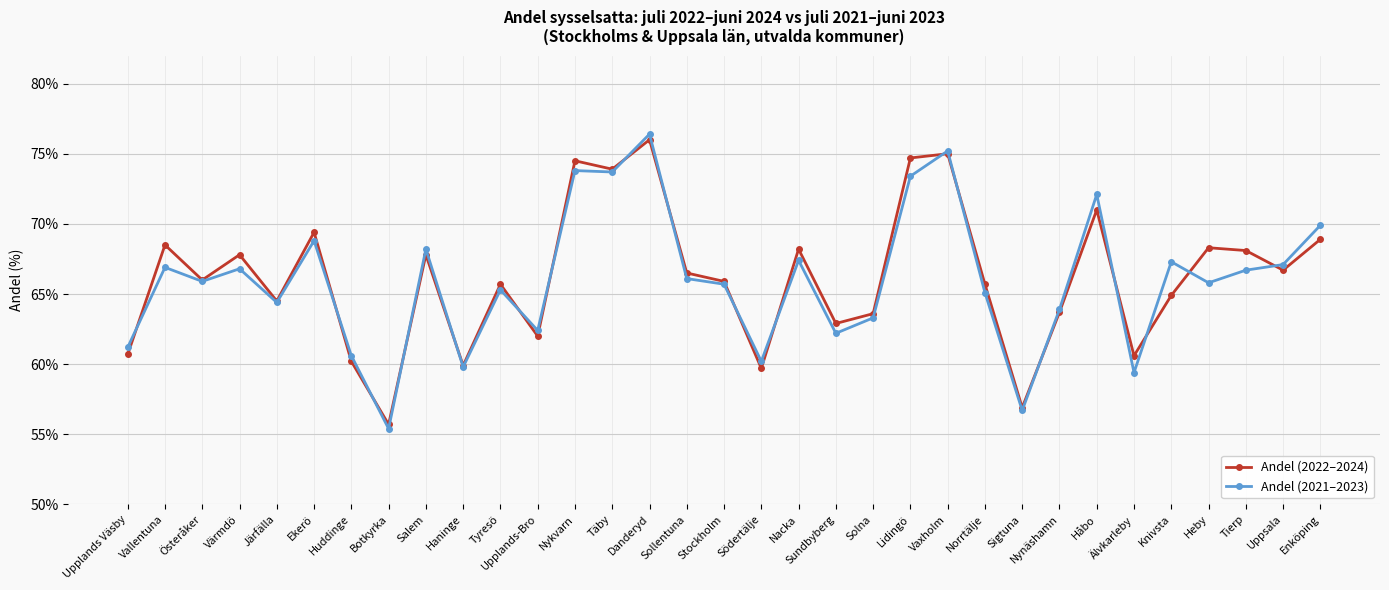

What is the value of the Andel (2021–2023) point at the 7th from the left?

60.6